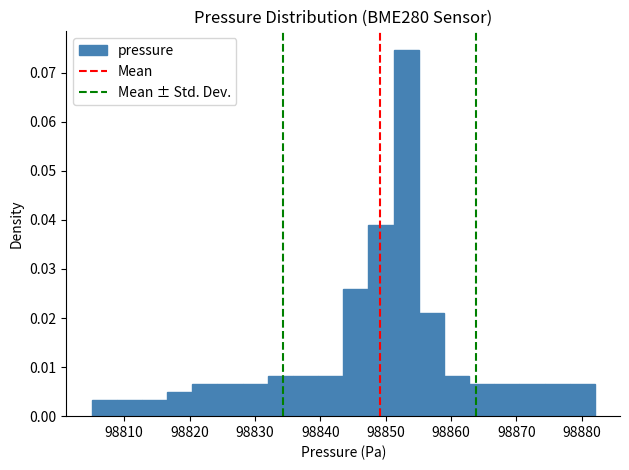

Around what value on the x-axis is the tallest bar? Give the approximate position of its centre, as read against the axis.

98853